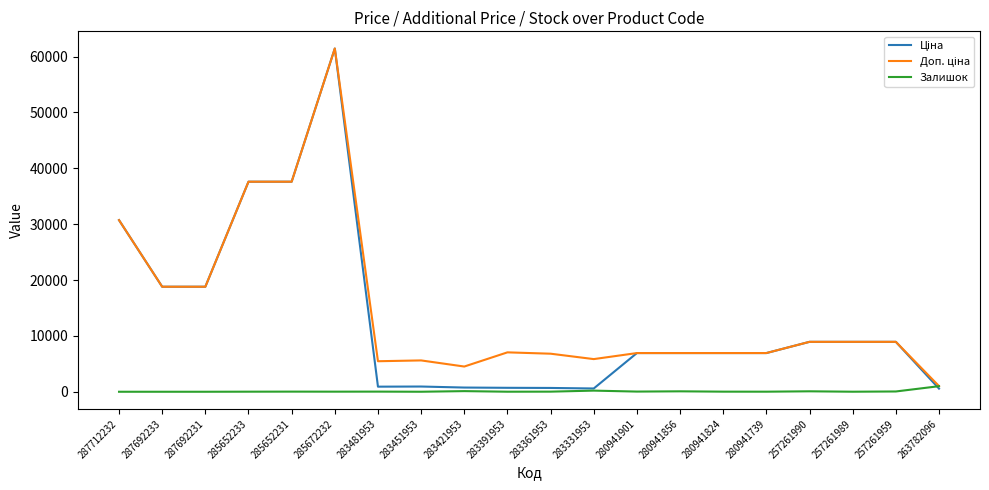

Does the chart display data point markers on the line(s)?

No